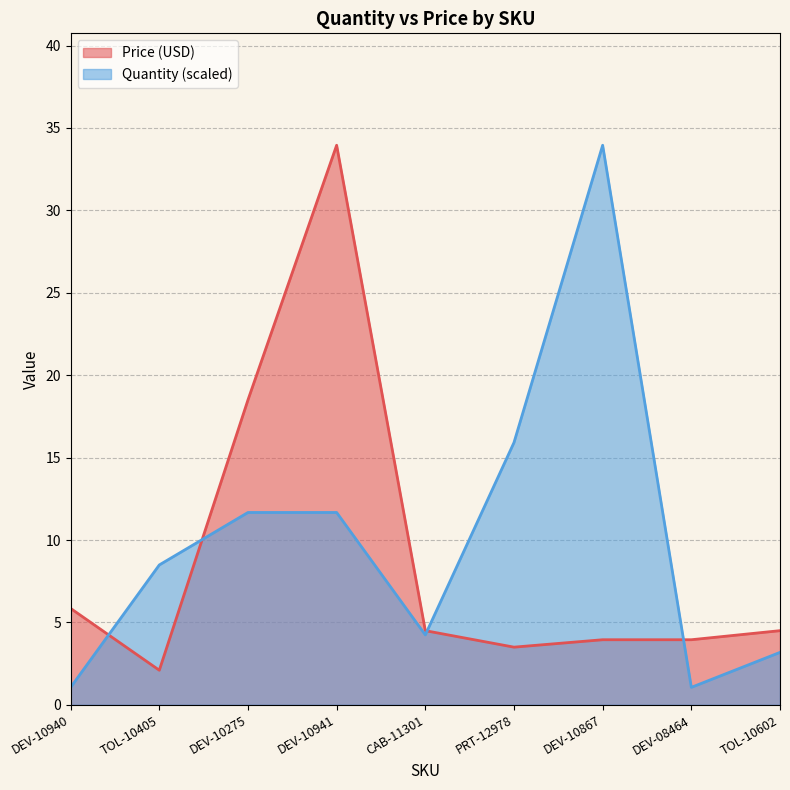

True or false: Quantity and Price (USD) cross at least once.

True